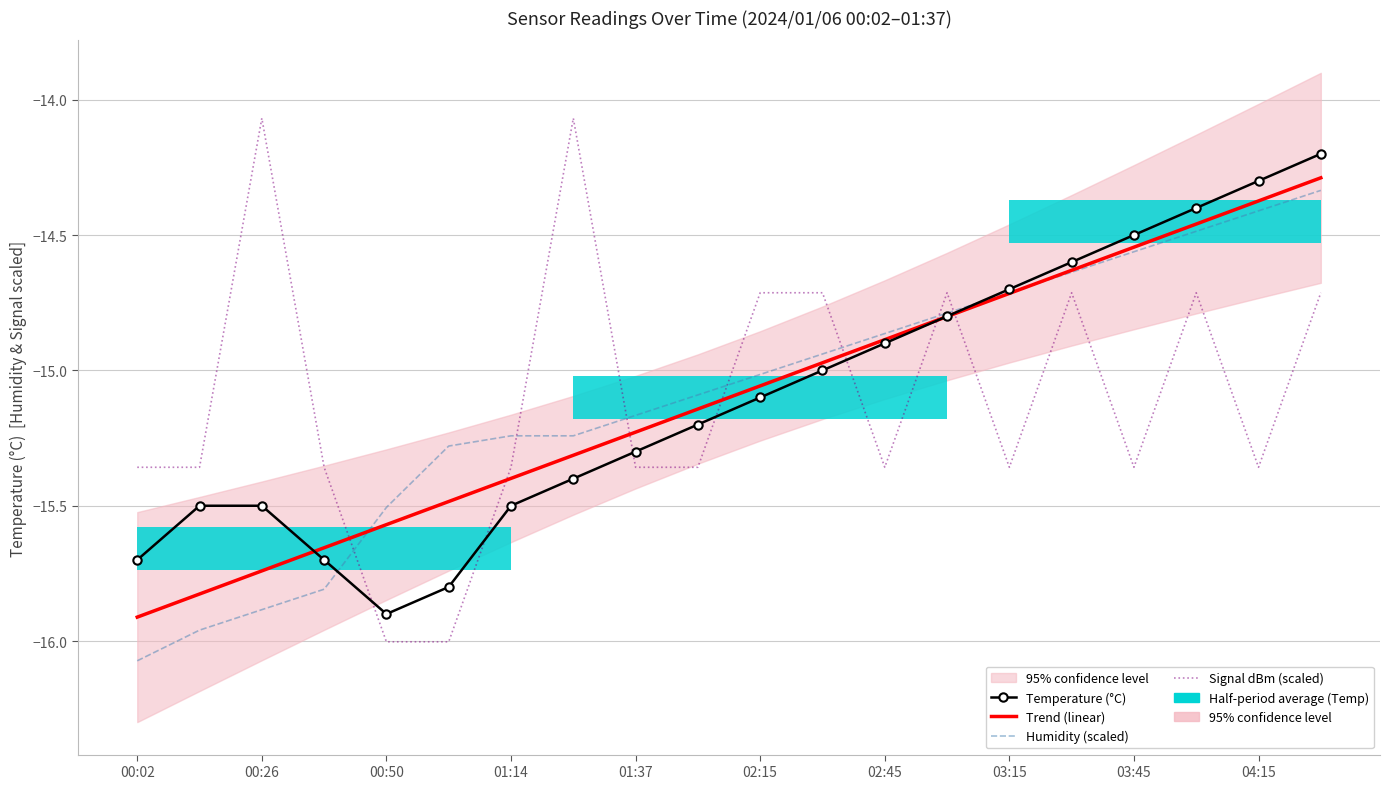

What is the total value across all series at 01:14?

-62.5